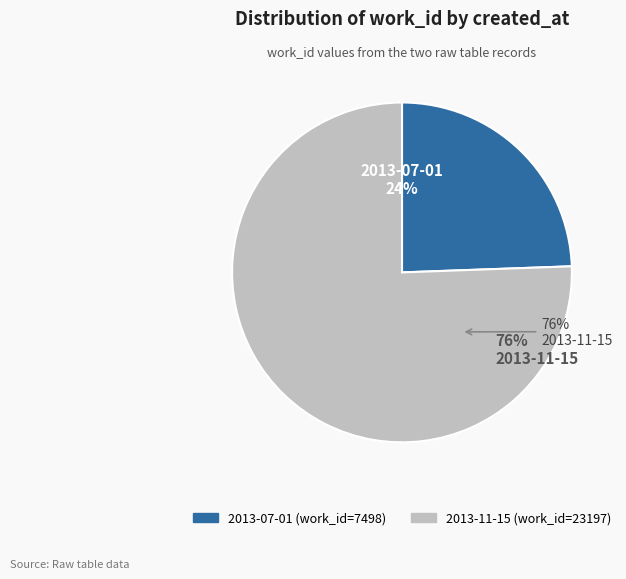

How much of the chart is everything except 2013-07-01?

75.6%